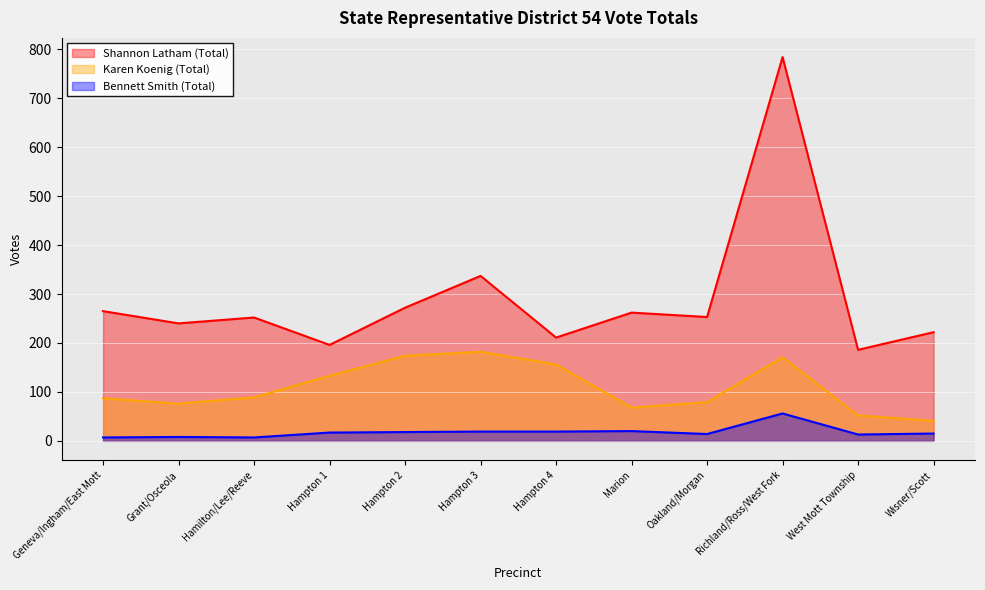

At which label does Bennett Smith (Total) first exceed 17?

Hampton 2